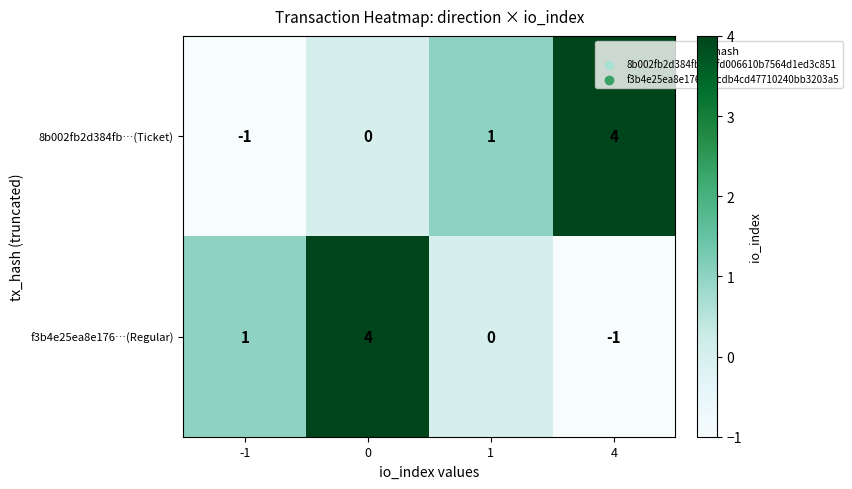

What is the total value across all series at 1?

1